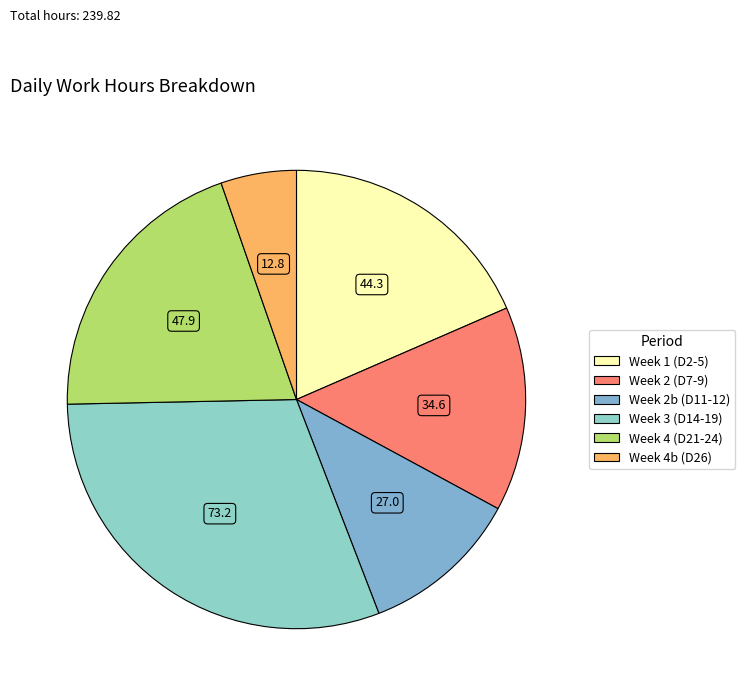

Count the number of slices in the pie.

6